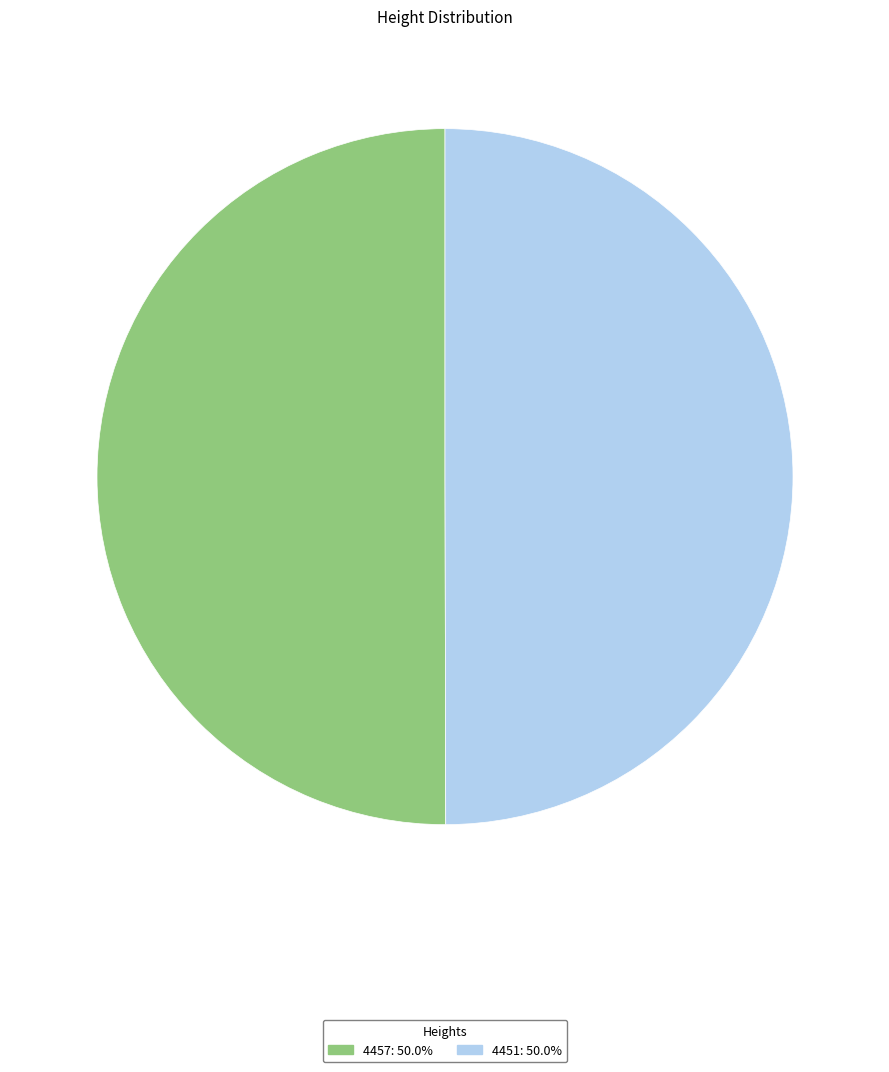

Combined, do 4457: 50.0% and 4451: 50.0% account for over 50%?

Yes